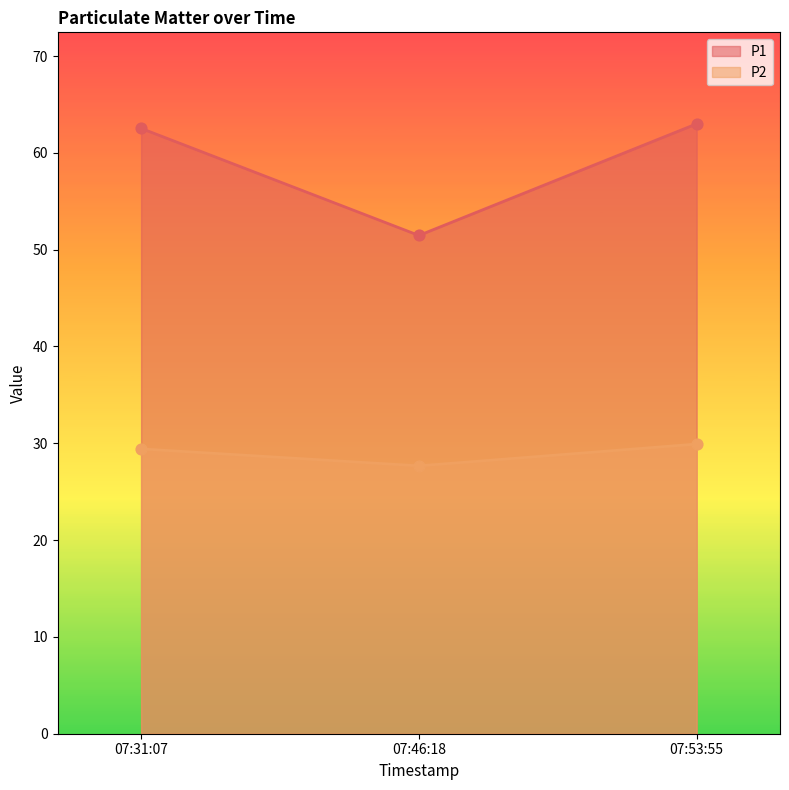

At how many categories does at least one series exceed 51?

3